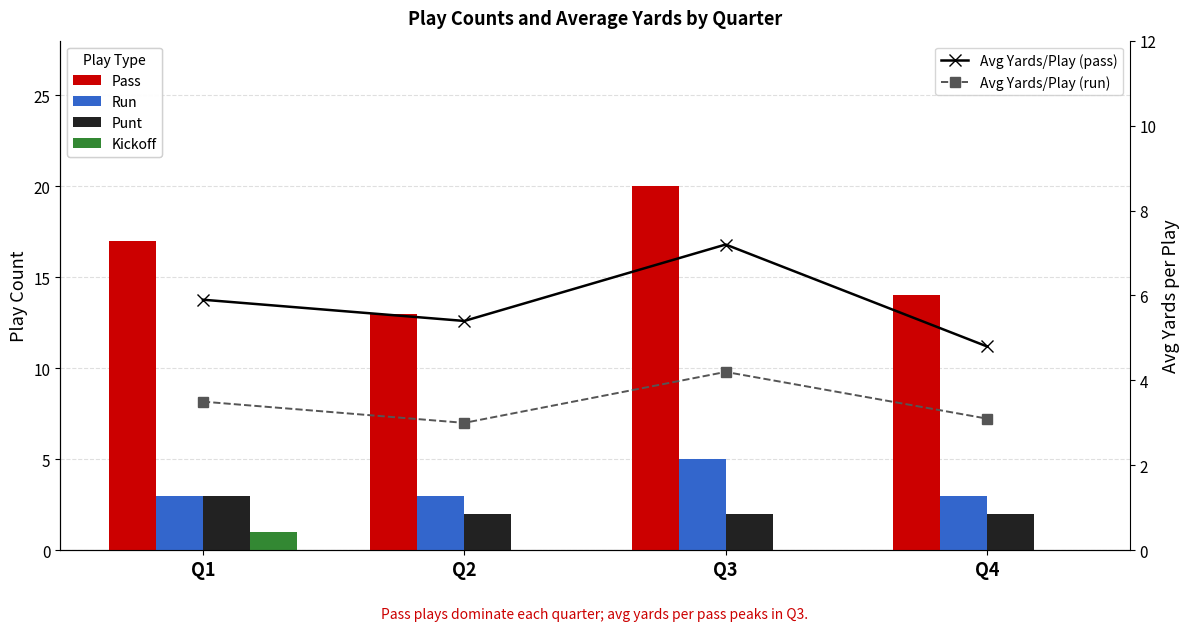

Reading right to left, extract all data points from this chart.

pass: 14.0	20.0	13.0	17.0
run: 3.0	5.0	3.0	3.0
punt: 2.0	2.0	2.0	3.0
kickoff: 0.0	0.0	0.0	1.0
Avg Yards/Play (pass): 4.8	7.2	5.4	5.9
Avg Yards/Play (run): 3.1	4.2	3.0	3.5